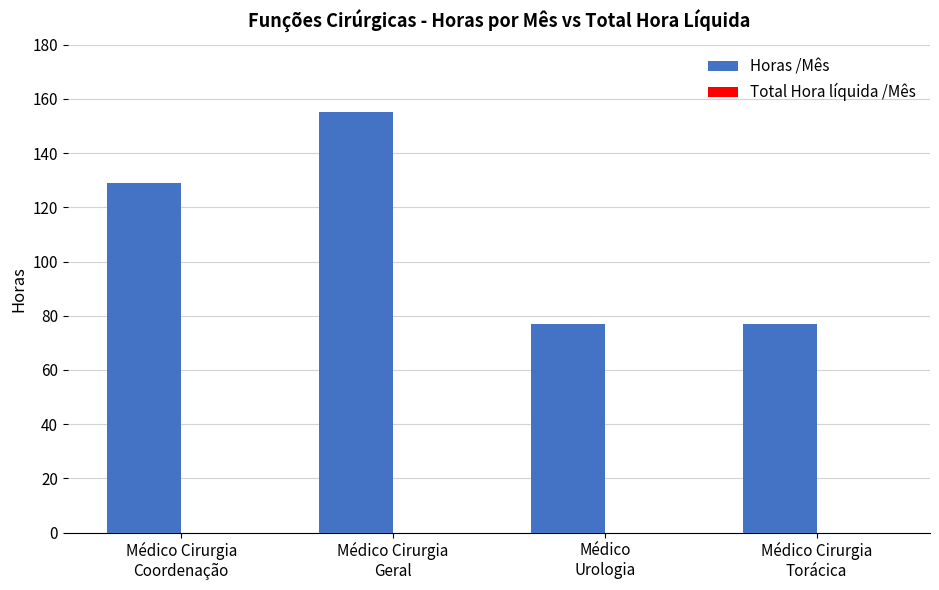

What is the minimum value shown in the chart?

77